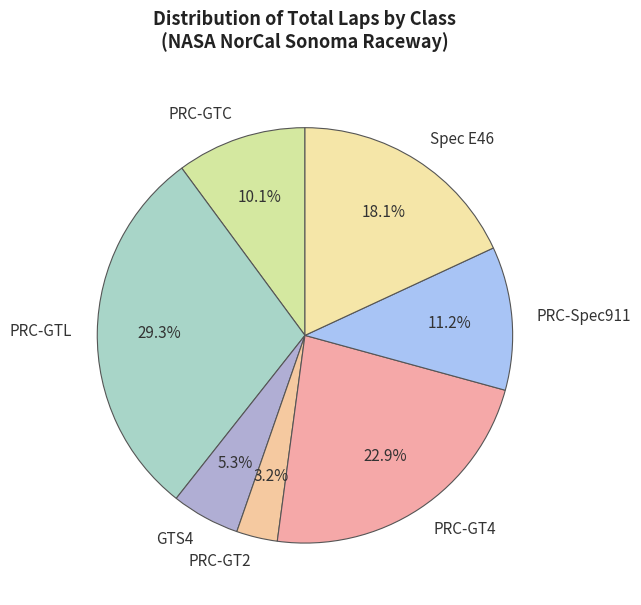

Is there a majority slice in this chart?

No